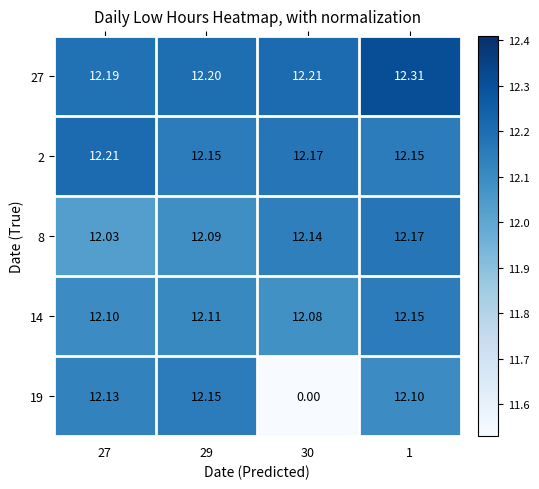

Which category has the lowest value across all series?

30